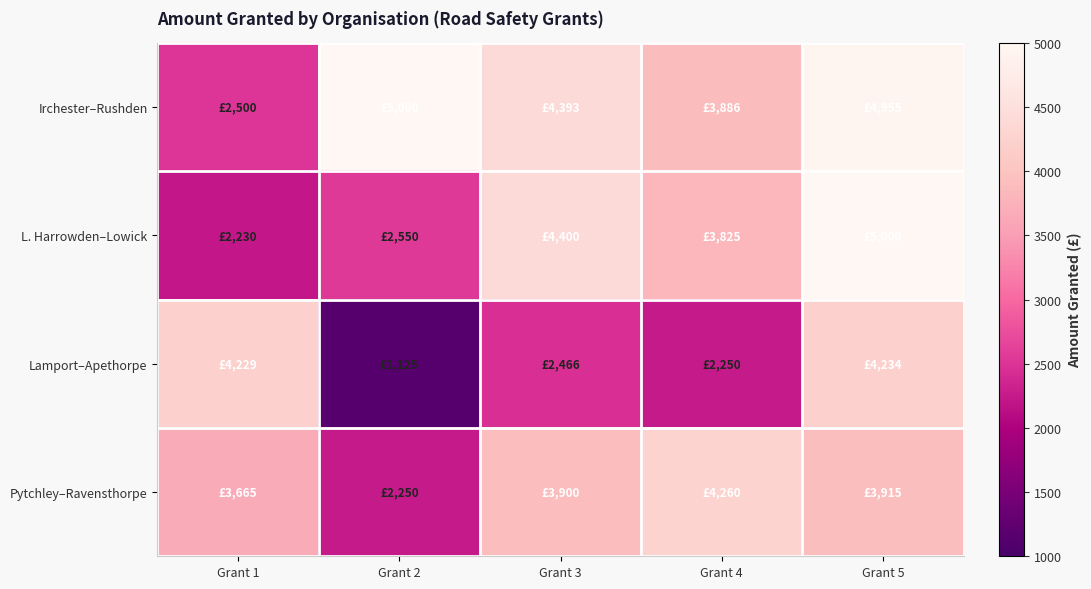

At how many categories does at least one series exceed 2248?

5